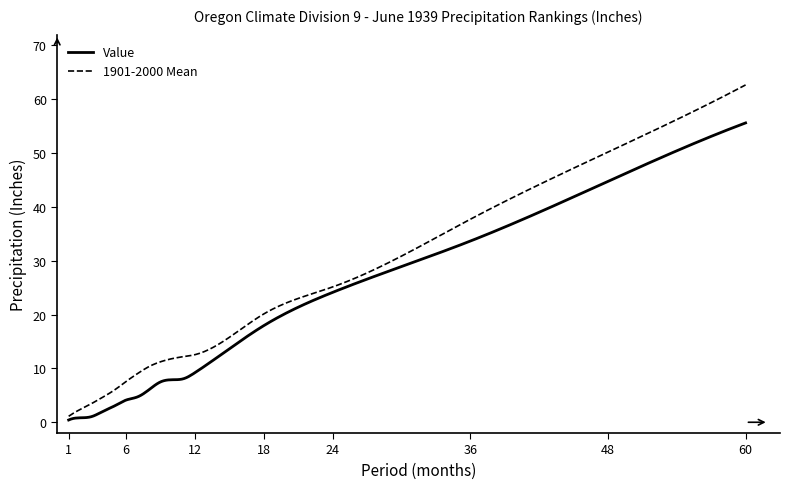

Which series has the widest spread of values?

1901-2000 Mean